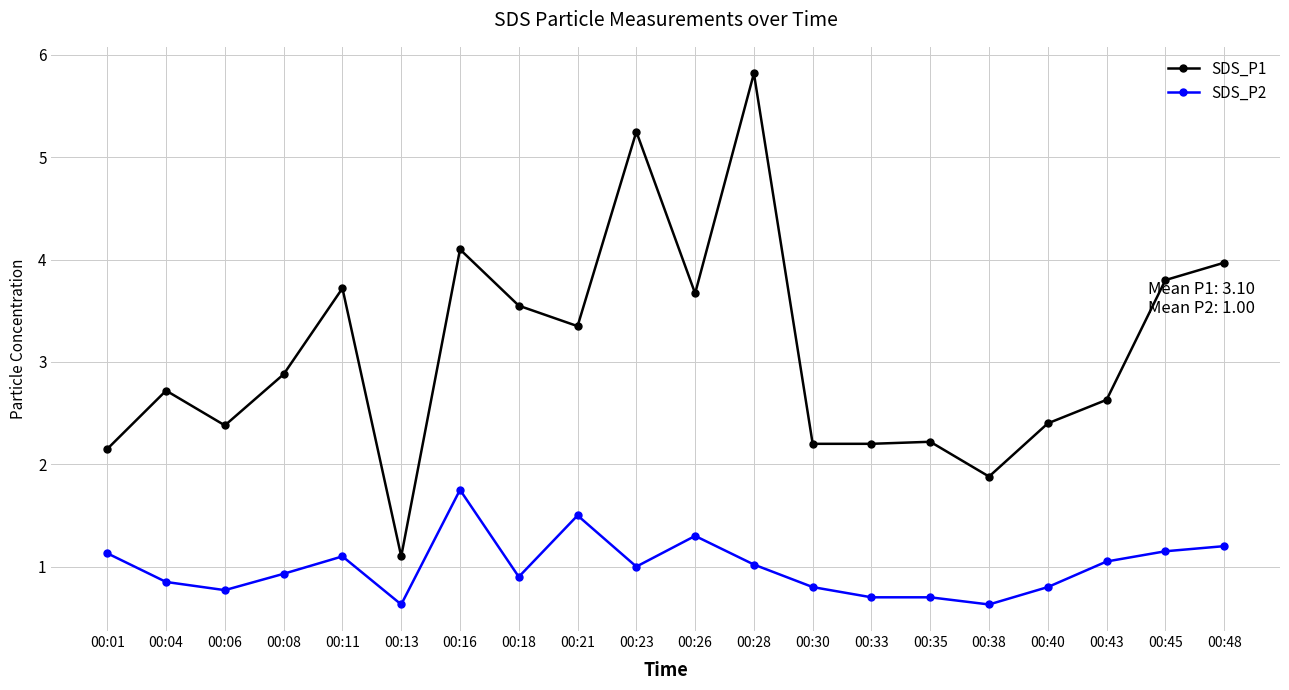

What is the lowest value of the SDS_P1 series?

1.1